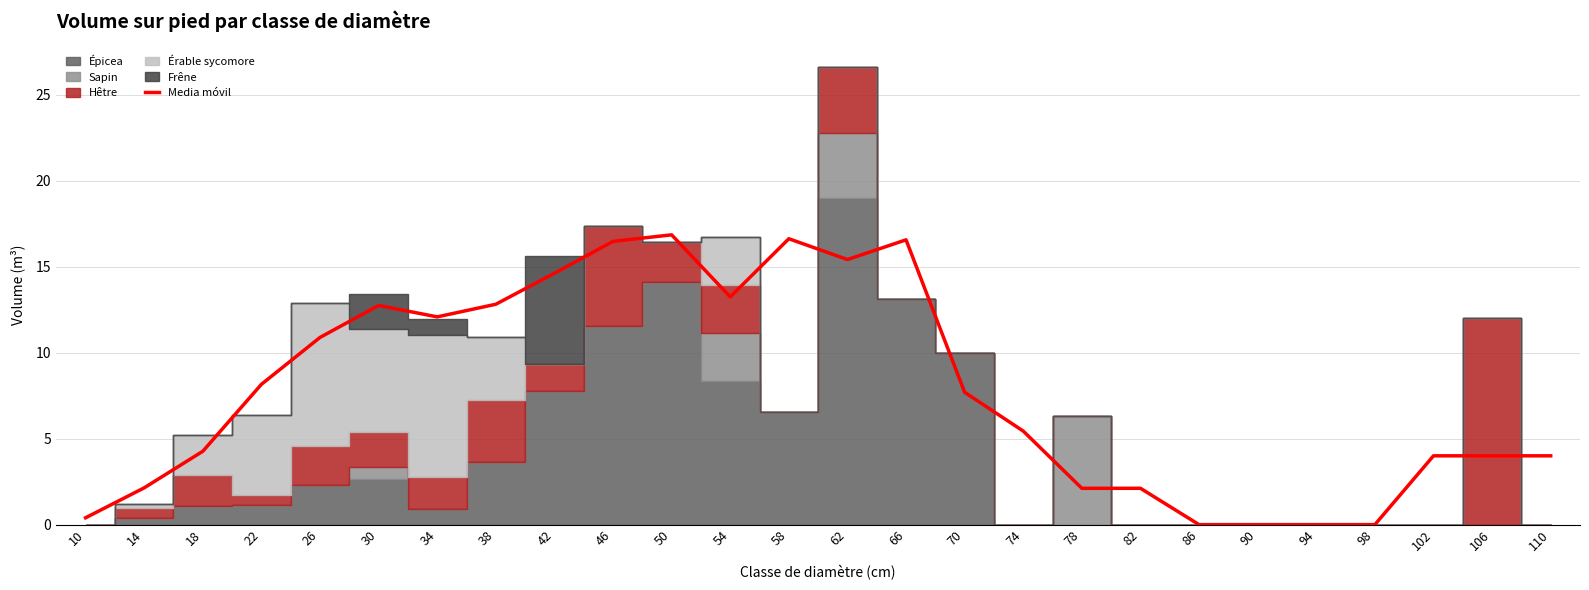

How many interior local valleys (lower than both neighbors) does the data have?

3